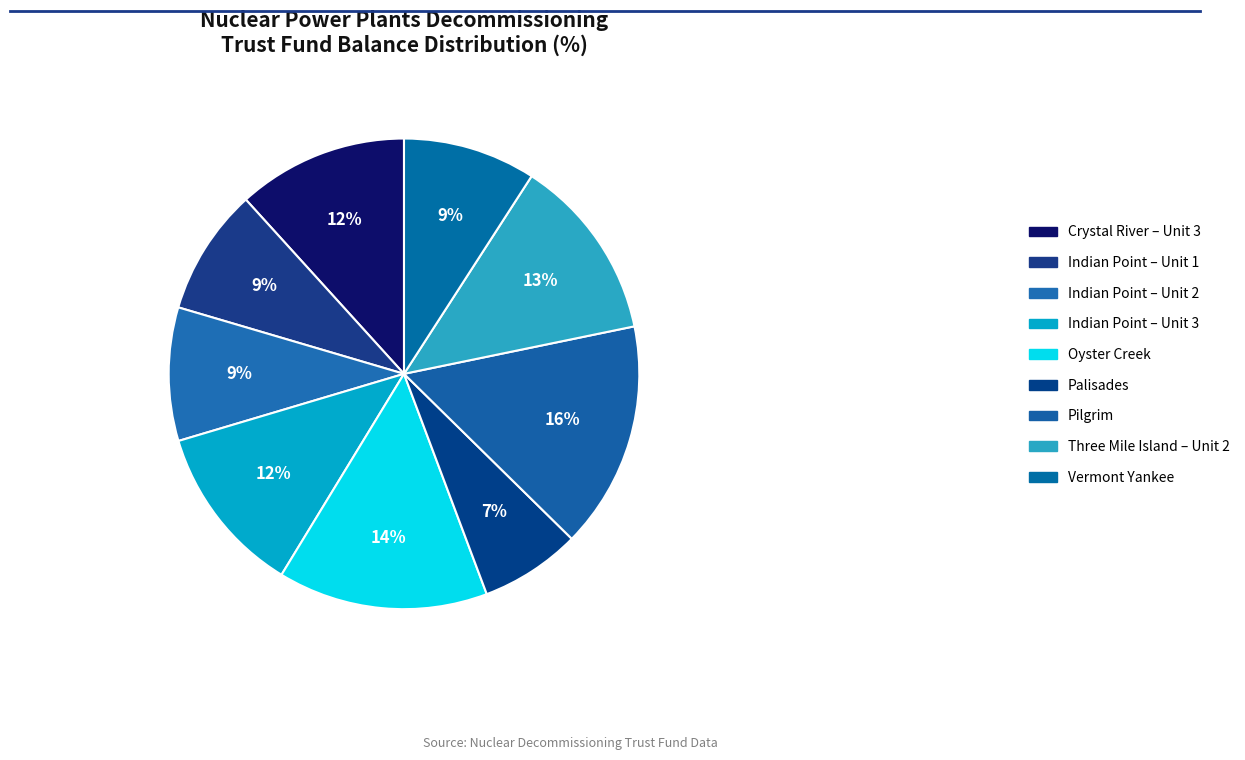

How many slices are in this pie chart?

9